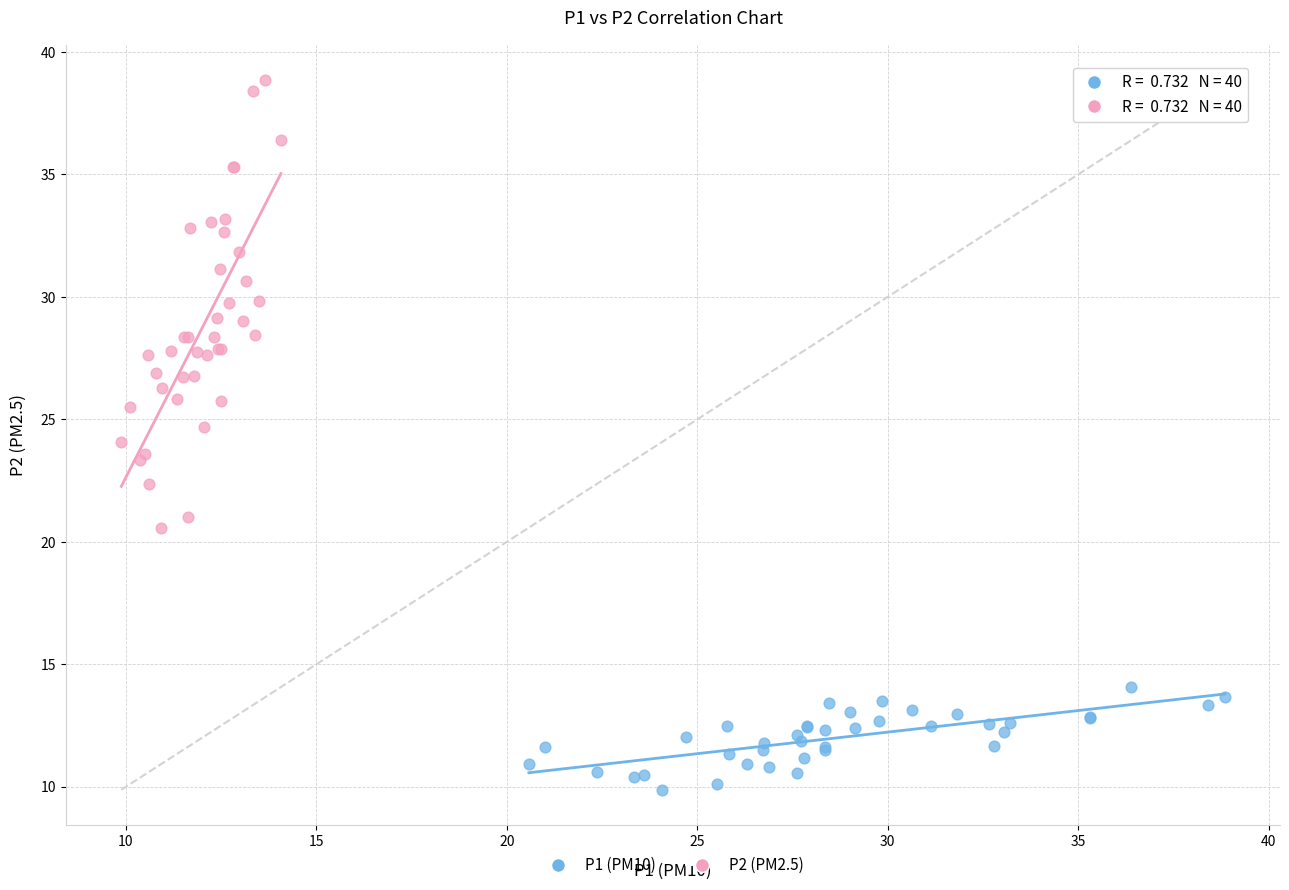

Which series contains the highest Y value?

P2 (PM2.5)